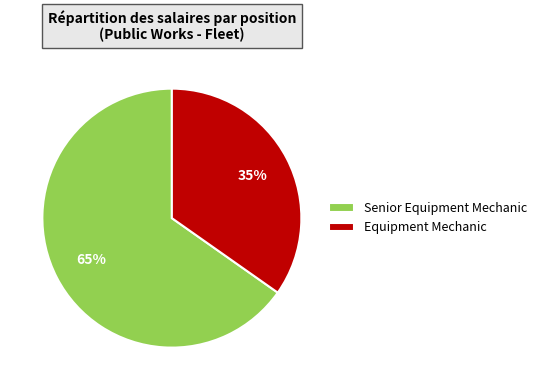

Do Senior Equipment Mechanic and Equipment Mechanic together represent more than half of the pie?

Yes